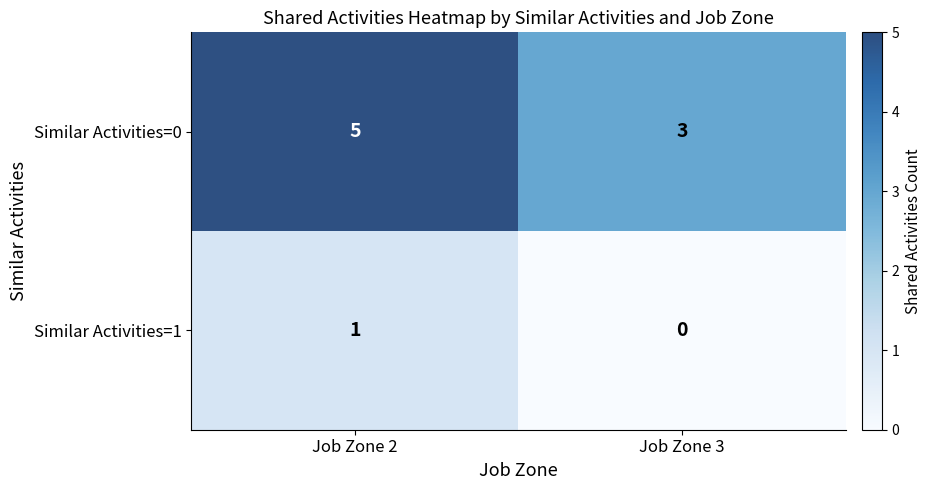

Rank the series by their maximum value, from highest to lowest.

Similar Activities=0, Similar Activities=1